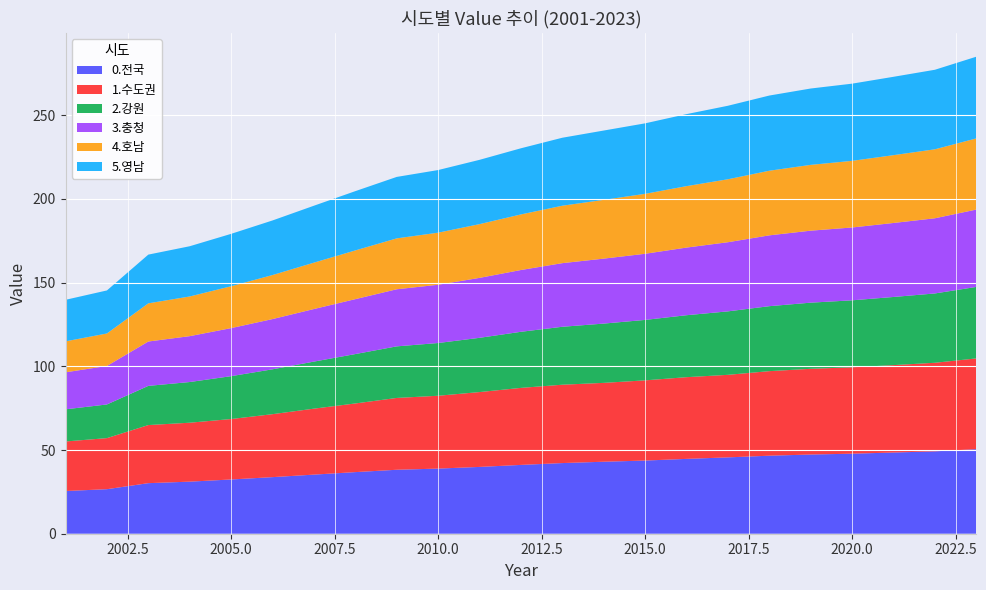

Reading left to right, extract all data points from this chart.

0.전국: 25.5	26.6	30.2	31.1	32.4	33.8	35.3	36.8	38.2	38.9	39.9	41.1	42.2	43.0	43.7	44.7	45.6	46.6	47.3	47.8	48.5	49.2	50.5
1.수도권: 29.6	30.5	34.7	35.2	36.1	37.6	39.4	41.0	42.9	43.5	44.7	46.0	46.8	47.1	47.9	48.8	49.3	50.5	51.2	51.6	52.2	52.9	54.2
2.강원: 19.2	20.1	23.4	24.3	25.6	26.8	28.1	29.5	30.8	31.5	32.4	33.5	34.6	35.4	36.1	37.0	37.9	38.8	39.5	40.0	40.7	41.4	42.7
3.충청: 22.1	23.0	26.5	27.4	28.7	30.0	31.4	32.8	34.1	34.8	35.8	36.9	38.0	38.8	39.5	40.4	41.3	42.3	43.0	43.5	44.2	44.9	46.2
4.호남: 18.5	19.4	22.8	23.7	25.0	26.3	27.7	29.1	30.4	31.1	32.1	33.2	34.3	35.1	35.8	36.7	37.6	38.6	39.3	39.8	40.5	41.2	42.5
5.영남: 24.8	25.7	29.1	30.0	31.3	32.6	34.0	35.4	36.7	37.4	38.4	39.5	40.6	41.4	42.1	43.0	43.9	44.9	45.6	46.1	46.8	47.5	48.8